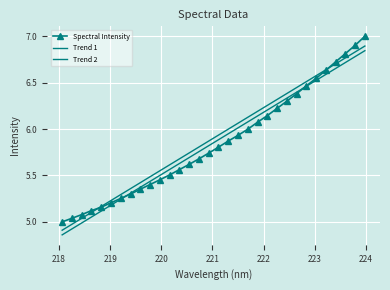

At how many categories does at least one series exceed 5?

31